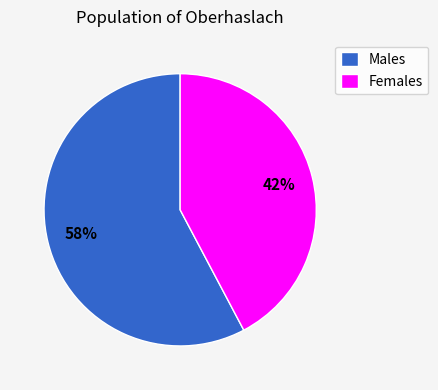

To the nearest percent, what percentage of the pie is Males?

58%